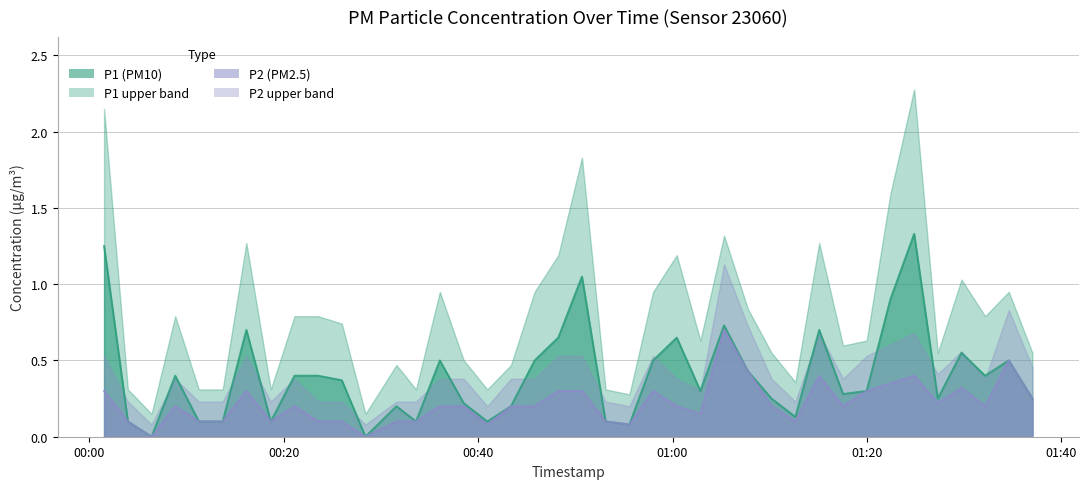

True or false: P1 line and P2 line cross at least once.

False